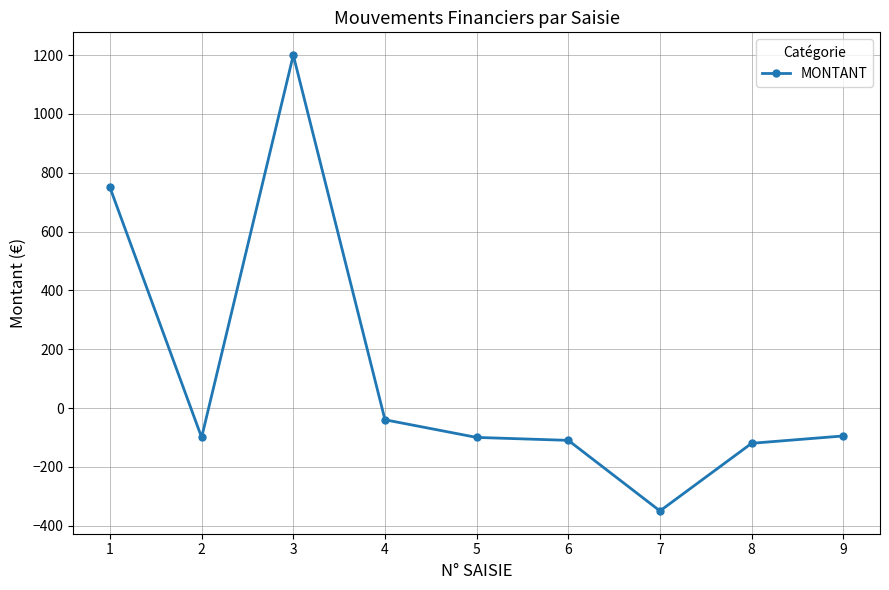

Which category has the highest value across all series?

3